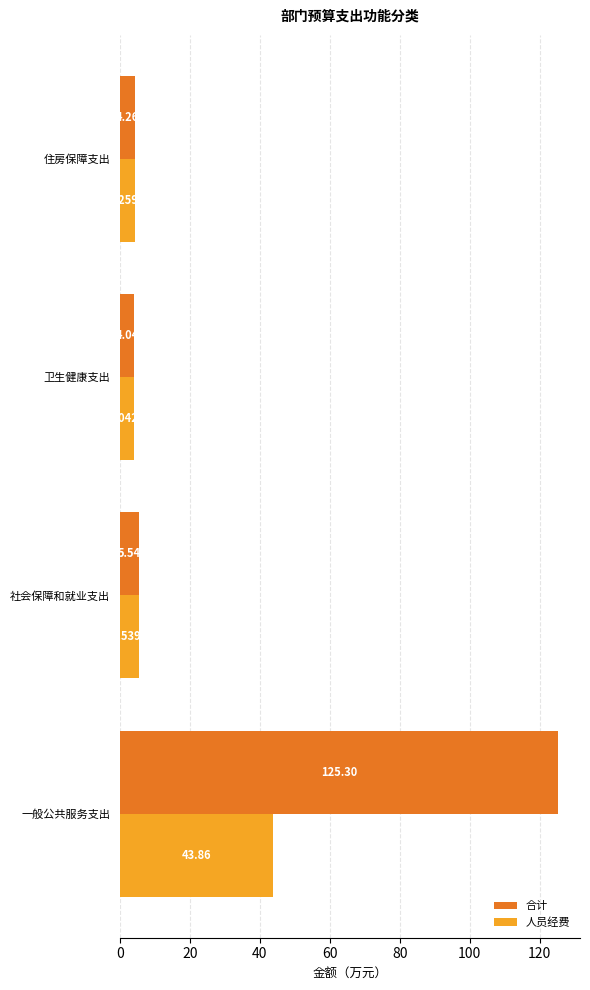

Which category has the lowest value in the 人员经费 series?

卫生健康支出